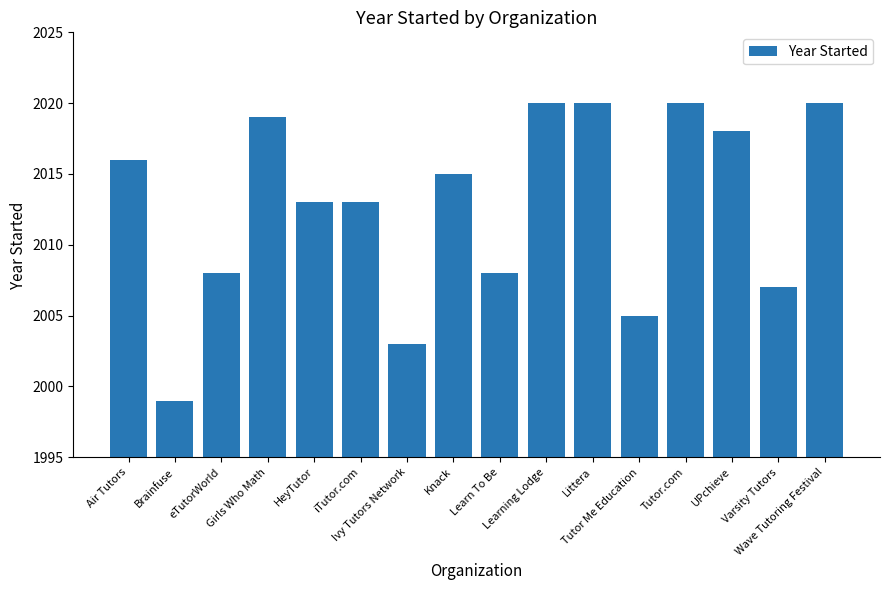

What is the label of the 7th bar from the right?

Learning Lodge